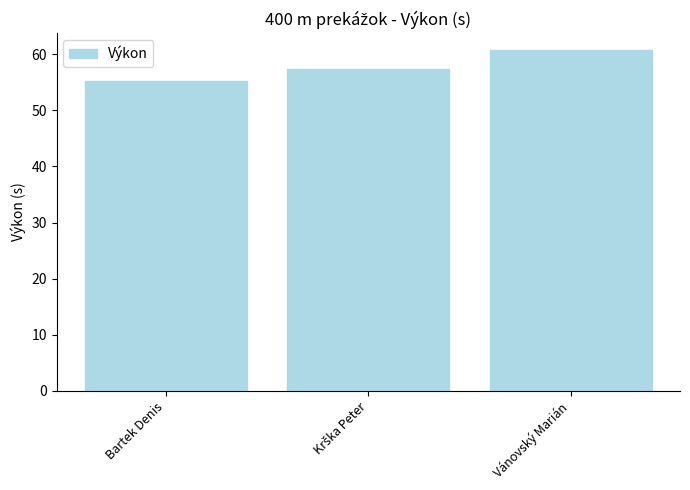

Is it true that the value at Bartek Denis is 92.8?

False